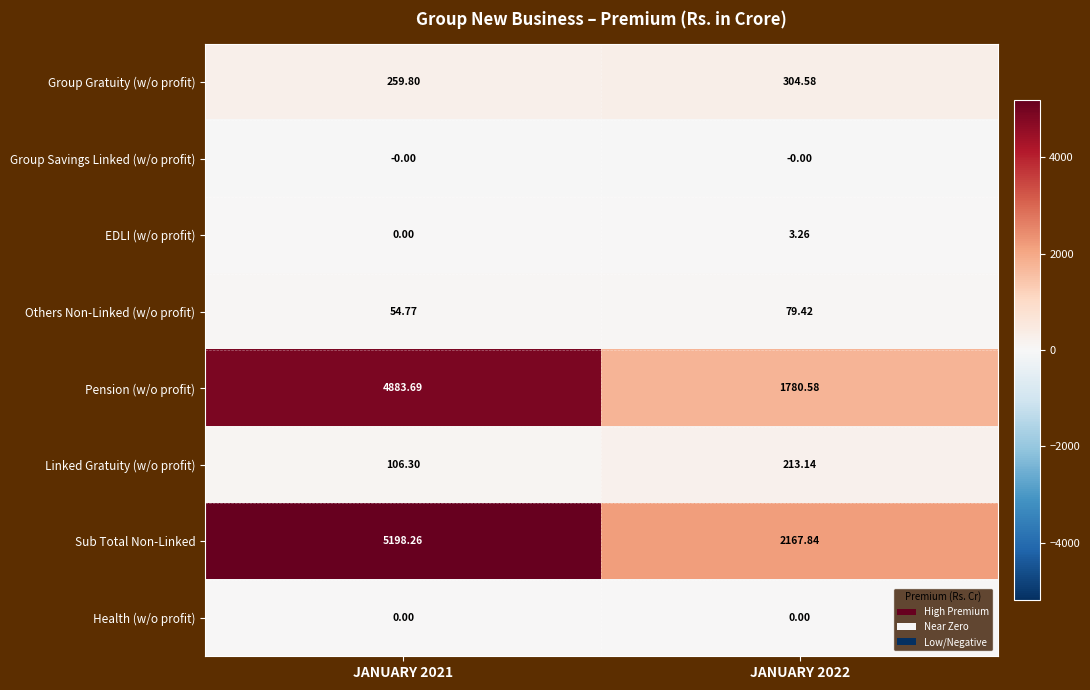

Is the value of Linked Gratuity (w/o profit) at JANUARY 2021 greater than the value of Group Gratuity (w/o profit) at JANUARY 2022?

No